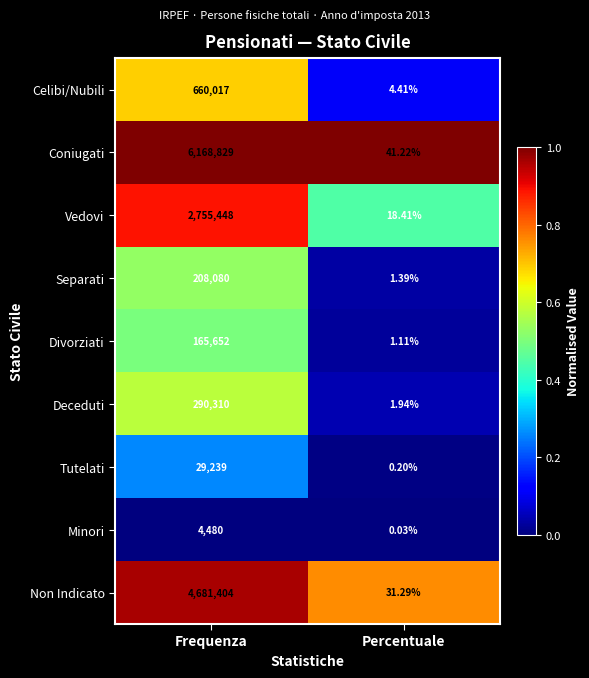

At which label is Coniugati closest to 3084435?

Percentuale